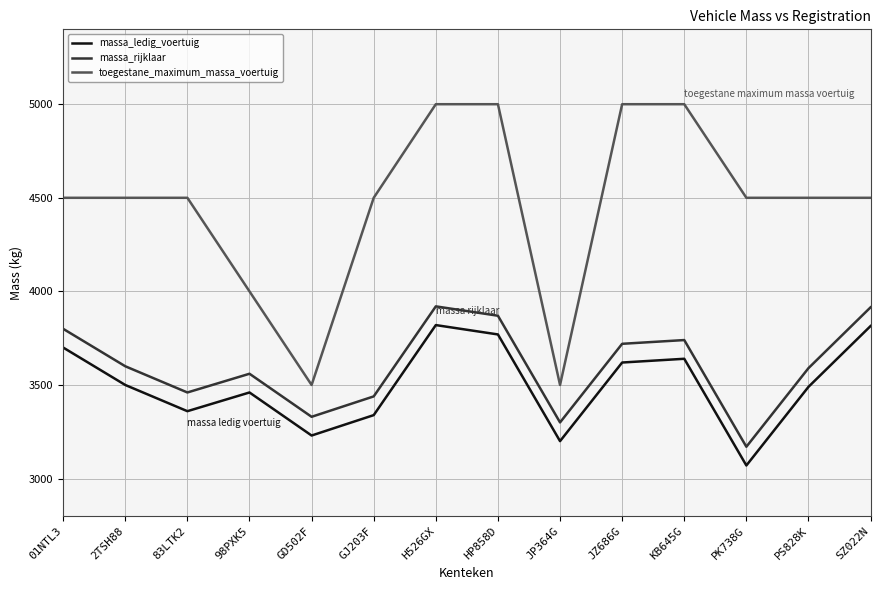

True or false: massa_ledig_voertuig and toegestane_maximum_massa_voertuig intersect in this chart.

False